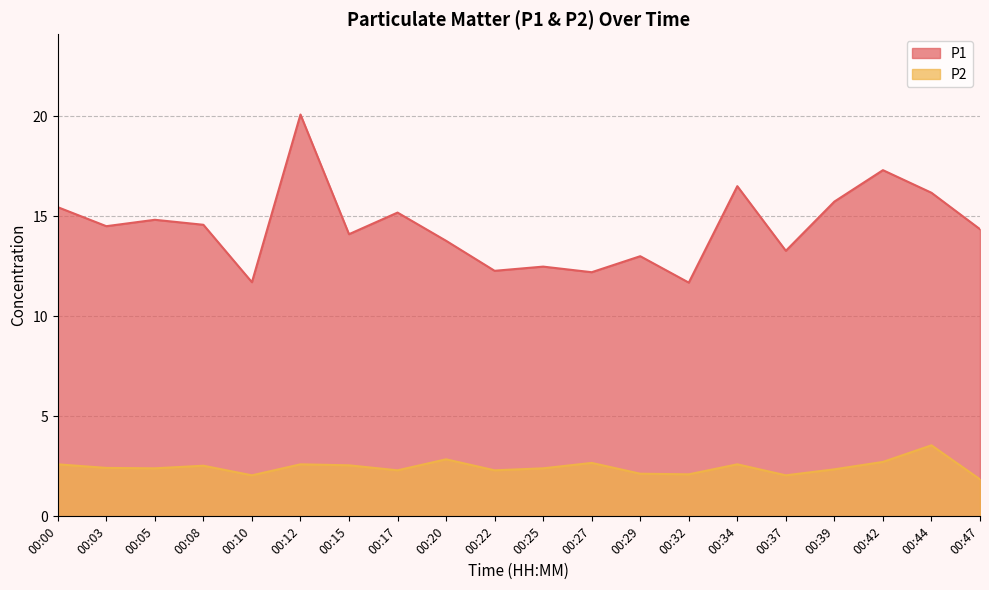

Which series has the widest spread of values?

P1